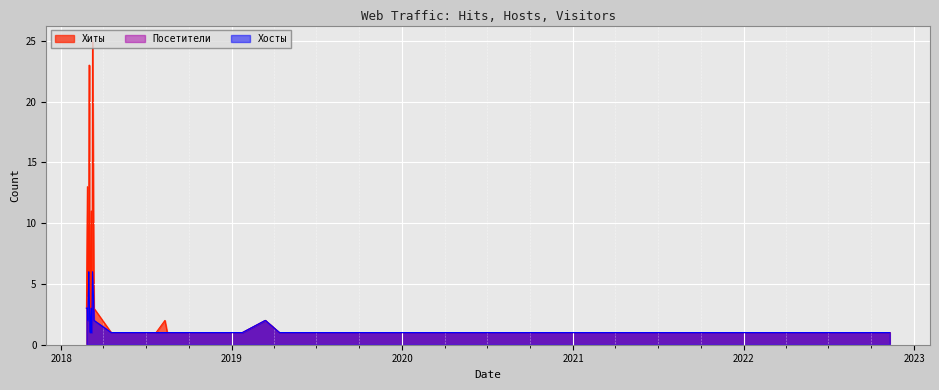

True or false: Посетители has more than 0 interior local peaks.

True